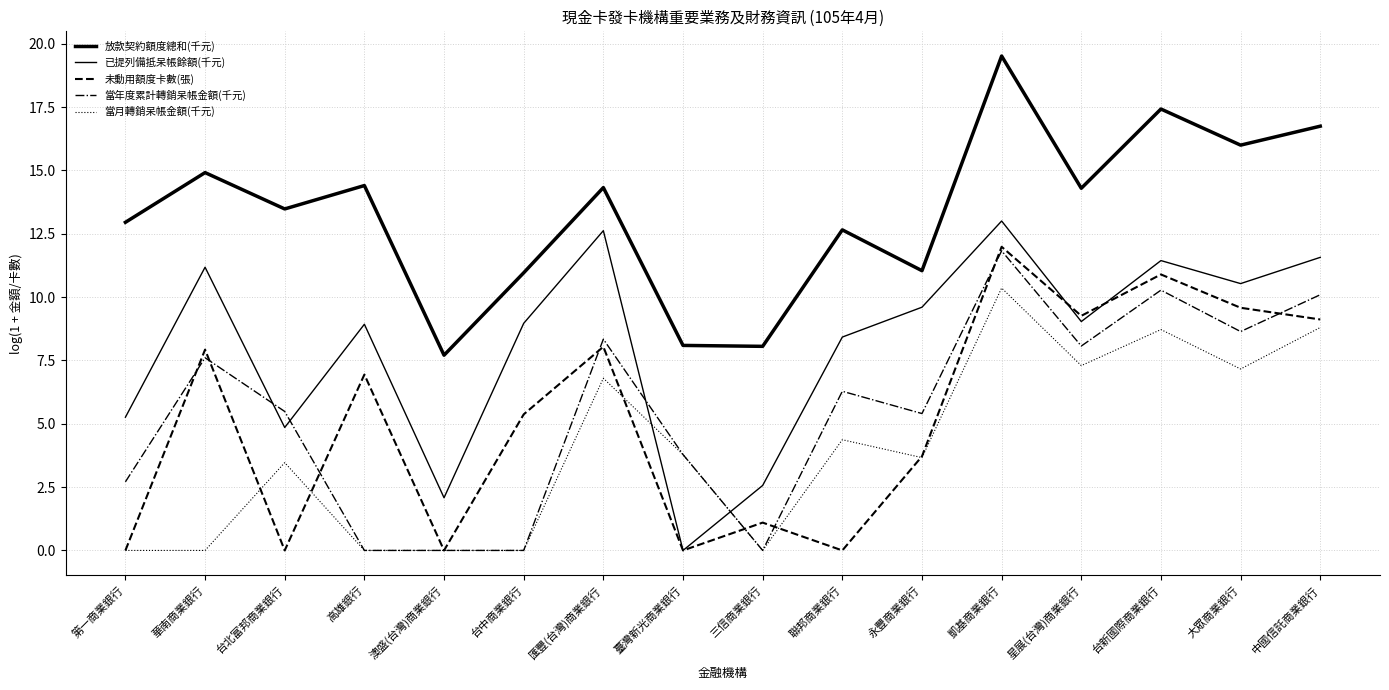

True or false: 當年度累計轉銷呆帳金額(千元) and 未動用額度卡數(張) cross at least once.

True